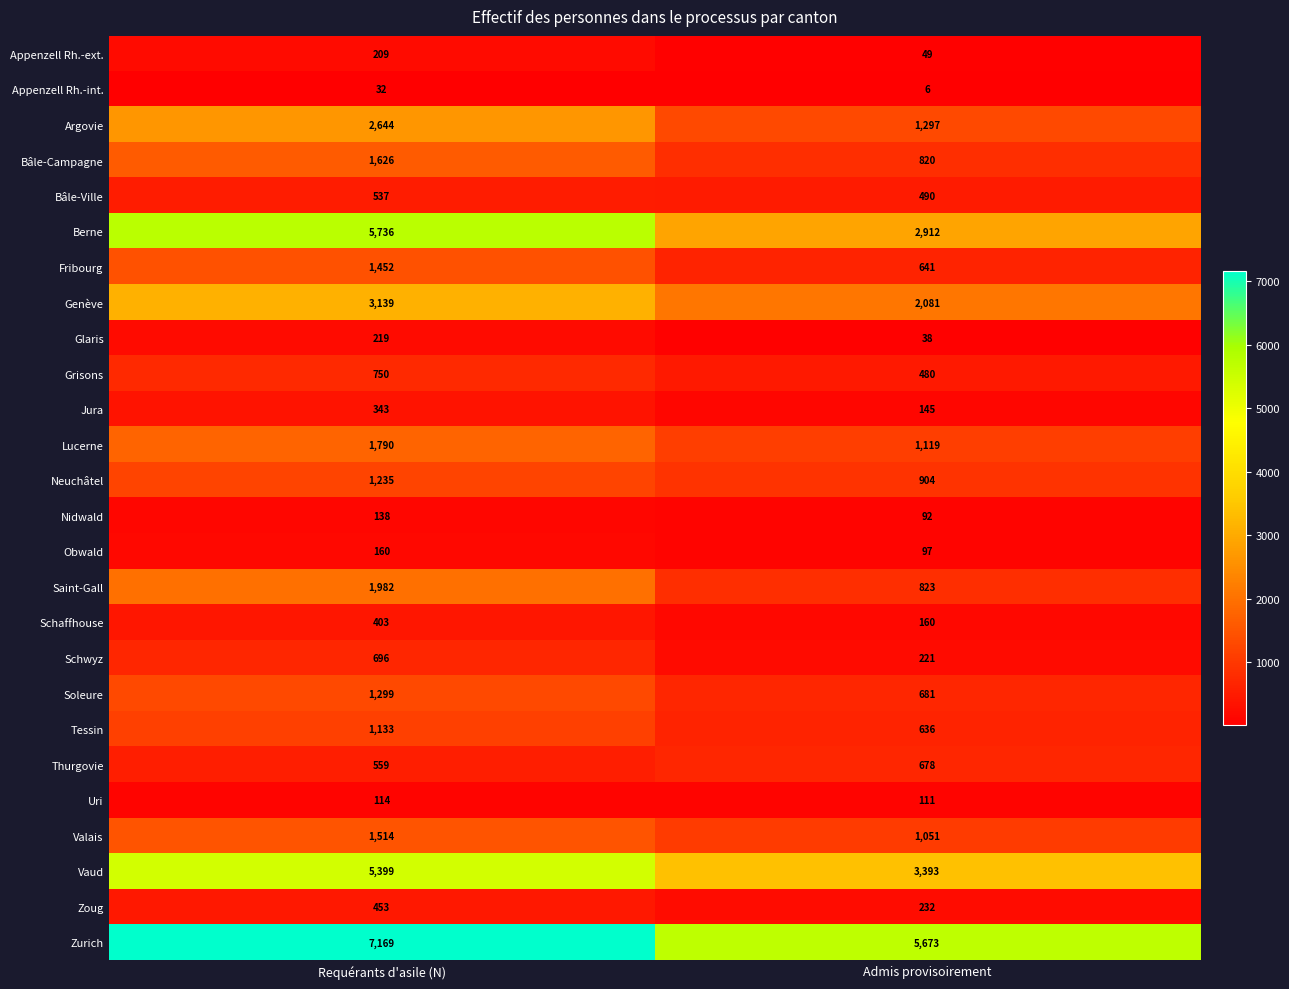

At which category is the sum across all series the highest?

Requérants d'asile (N)